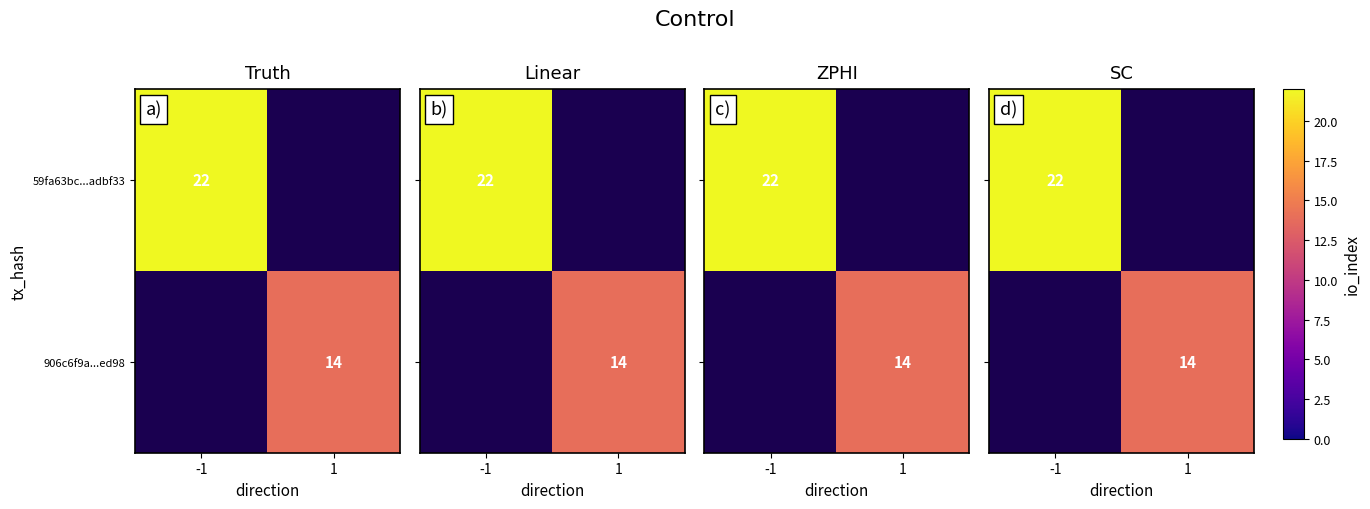

At how many categories does at least one series exceed 17?

1